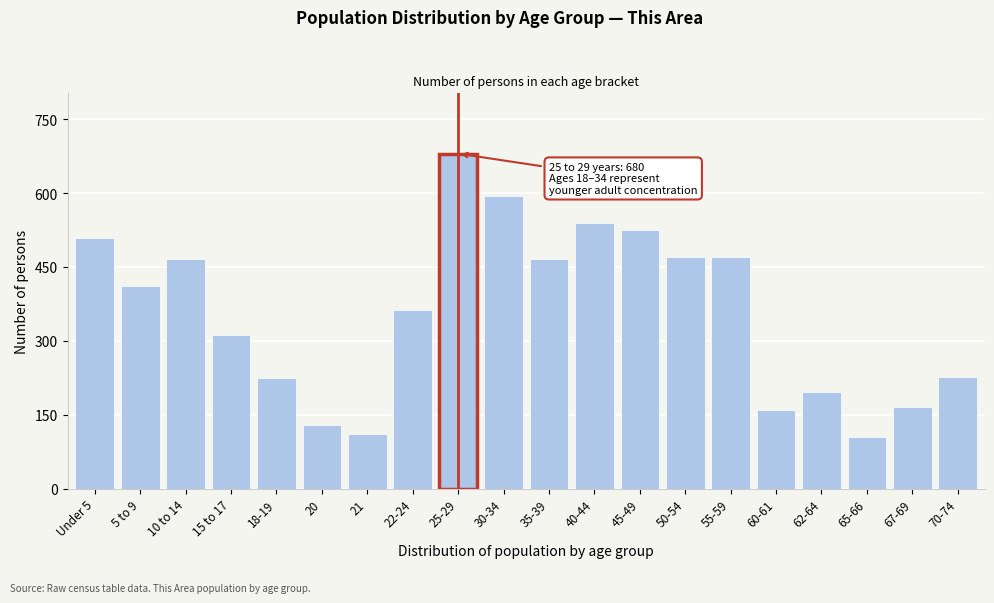

What is the average value?

356